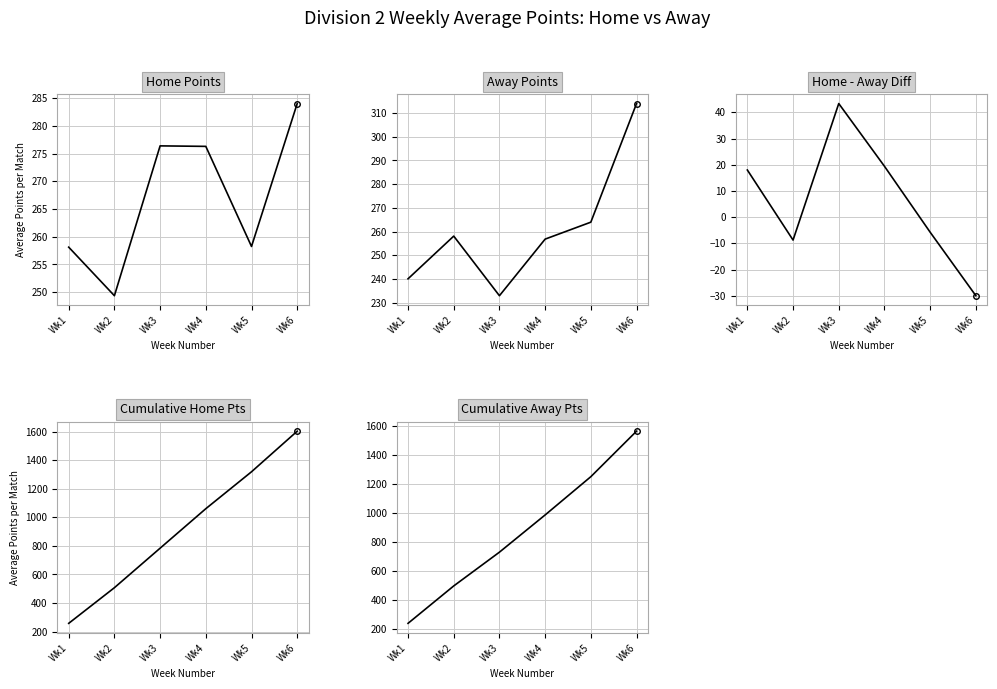

Is it true that Home - Away Diff equals -9.7 at Wk5?

False